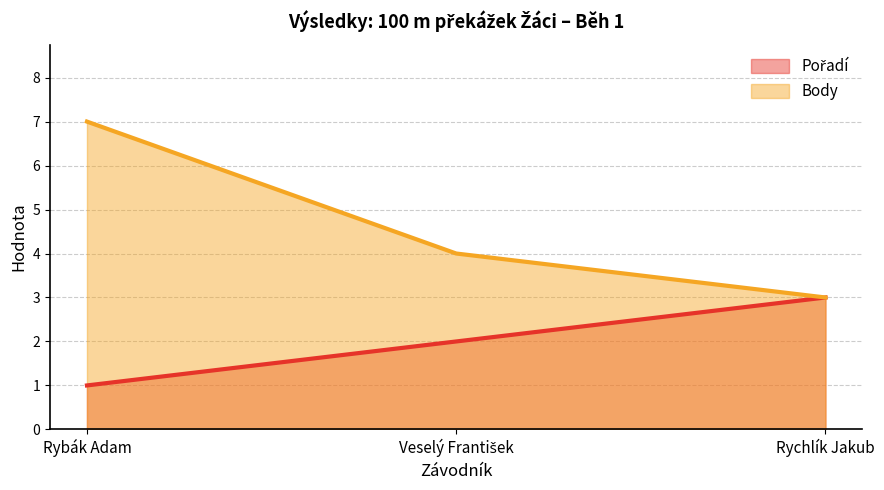

Reading right to left, list all the values displayed in this chart.

Pořadí: Rychlík Jakub=3	Veselý František=2	Rybák Adam=1
Body: Rychlík Jakub=3	Veselý František=4	Rybák Adam=7